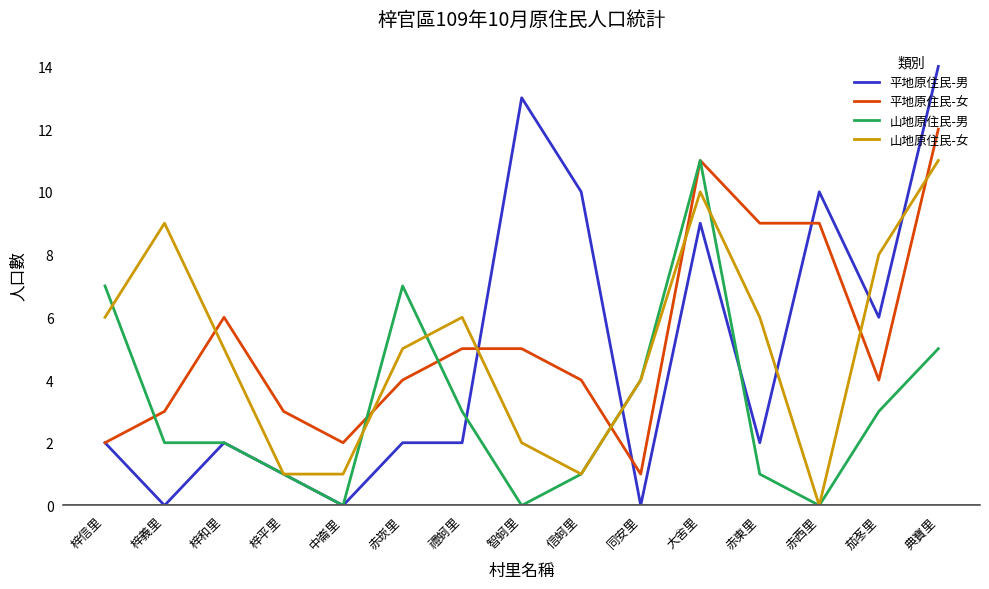

Reading right to left, list all the values displayed in this chart.

平地原住民-男: 14	6	10	2	9	0	10	13	2	2	0	1	2	0	2
平地原住民-女: 12	4	9	9	11	1	4	5	5	4	2	3	6	3	2
山地原住民-男: 5	3	0	1	11	4	1	0	3	7	0	1	2	2	7
山地原住民-女: 11	8	0	6	10	4	1	2	6	5	1	1	5	9	6